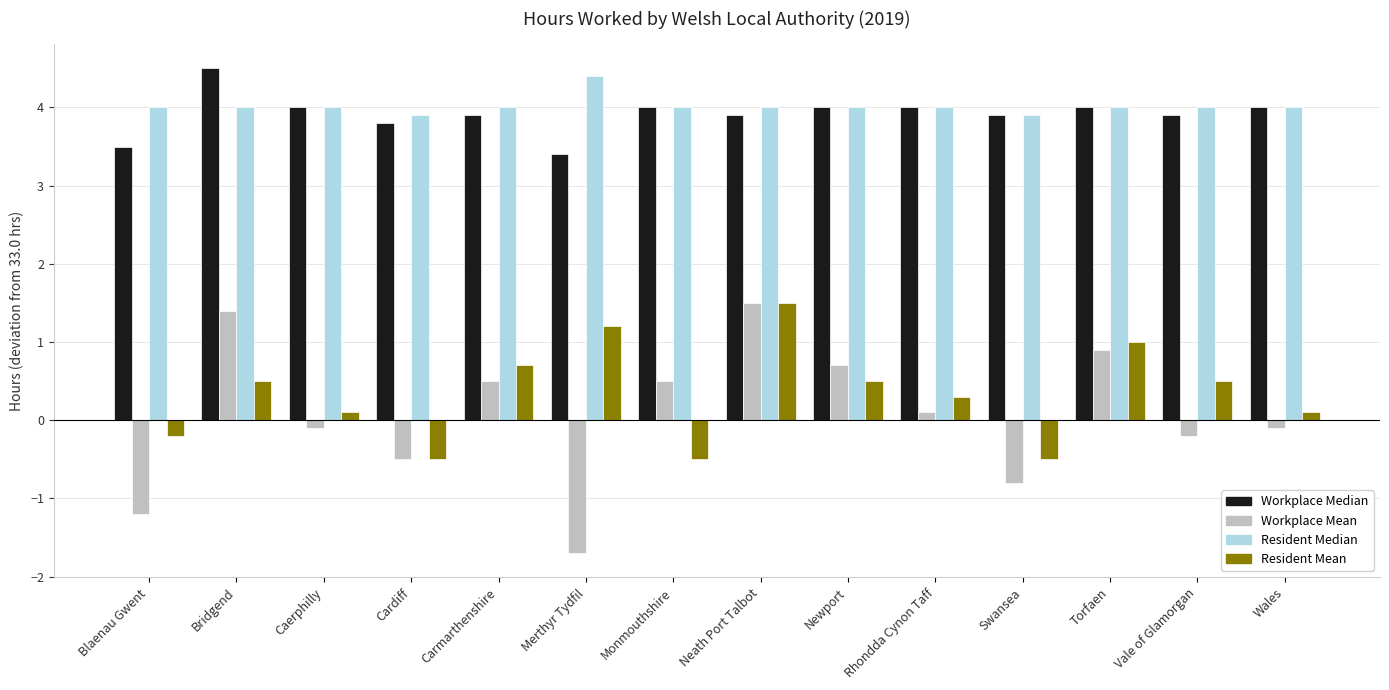

Is the value of Resident Median at Merthyr Tydfil greater than the value of Workplace Median at Caerphilly?

Yes